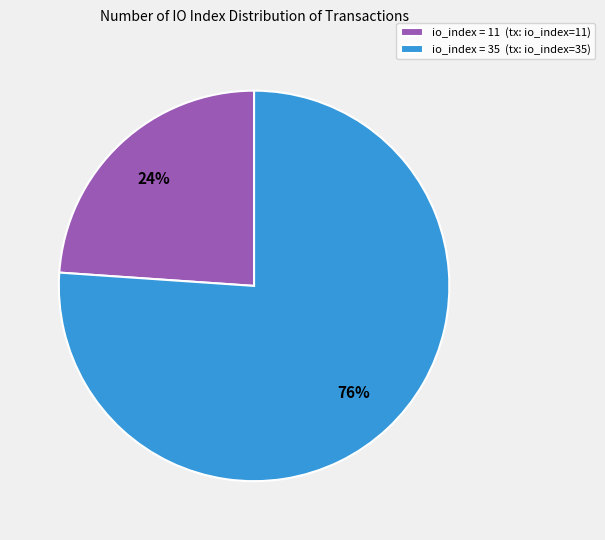

The io_index = 35 (tx: io_index=35) slice represents 76% of the pie. True or false?

True